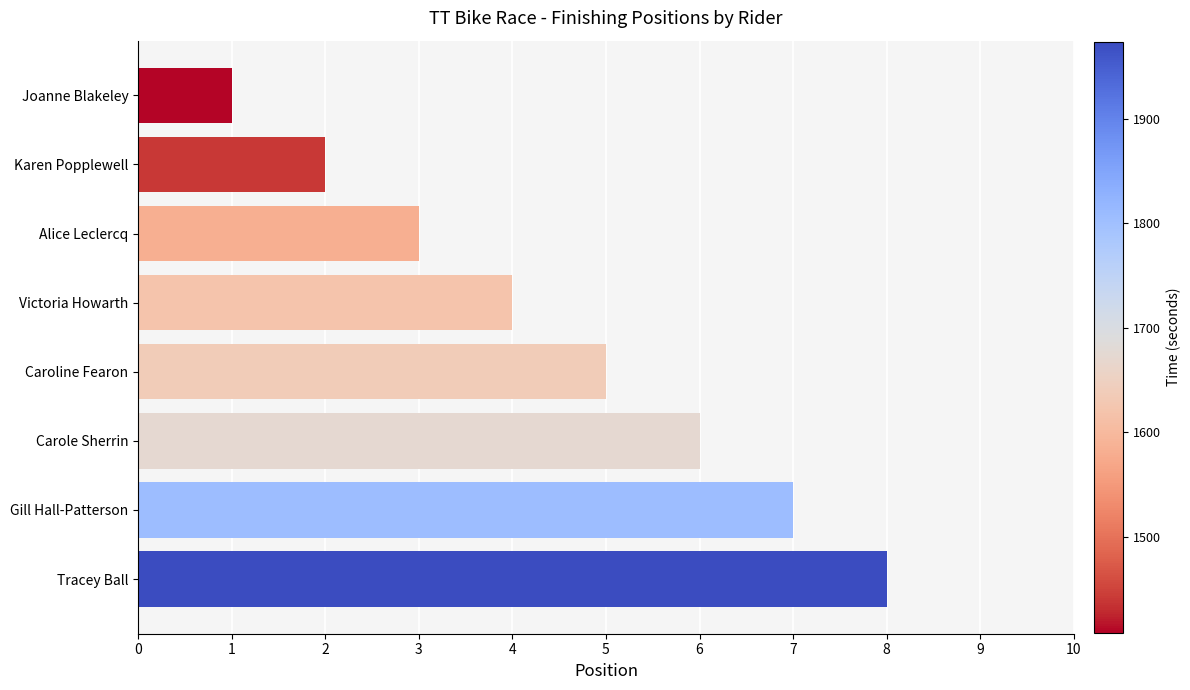

What value does the data have at Victoria Howarth?

4